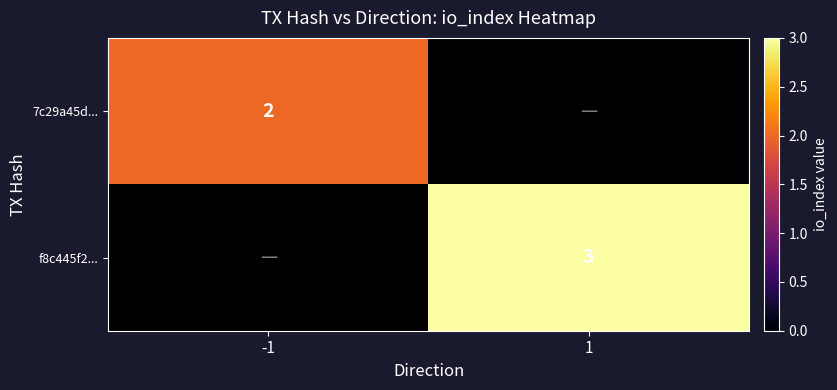

The value of f8c445f2... at 1 is 1. True or false?

False